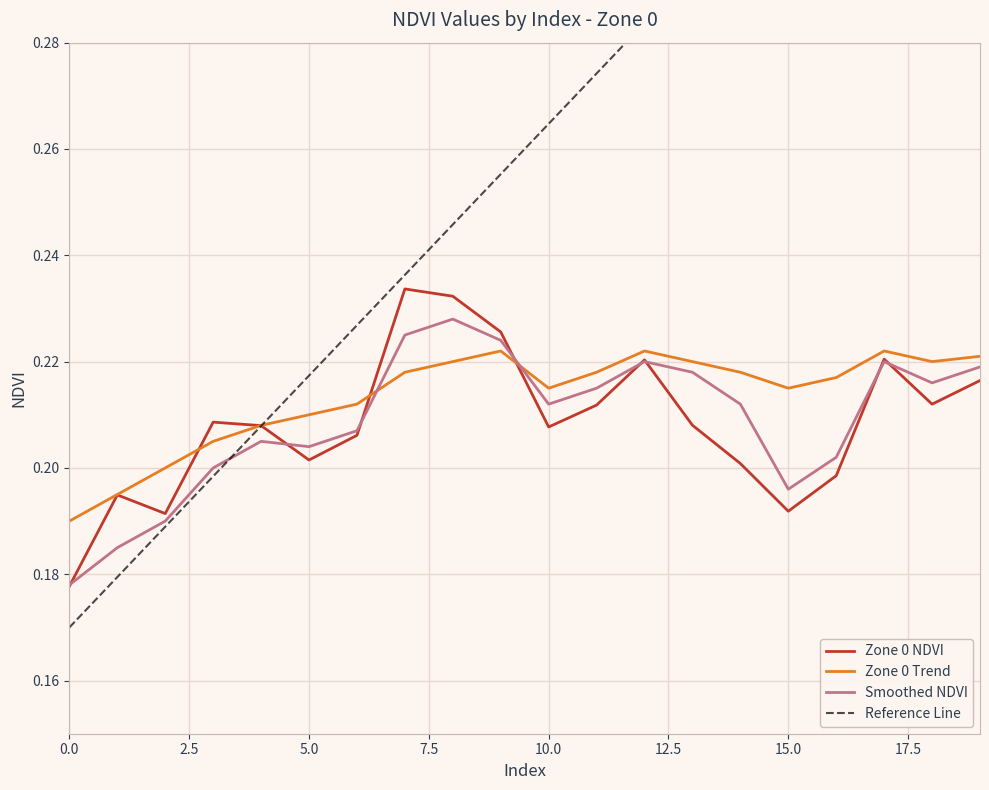

What is the value of the Zone 0 Trend point at the 18th from the left?

0.2